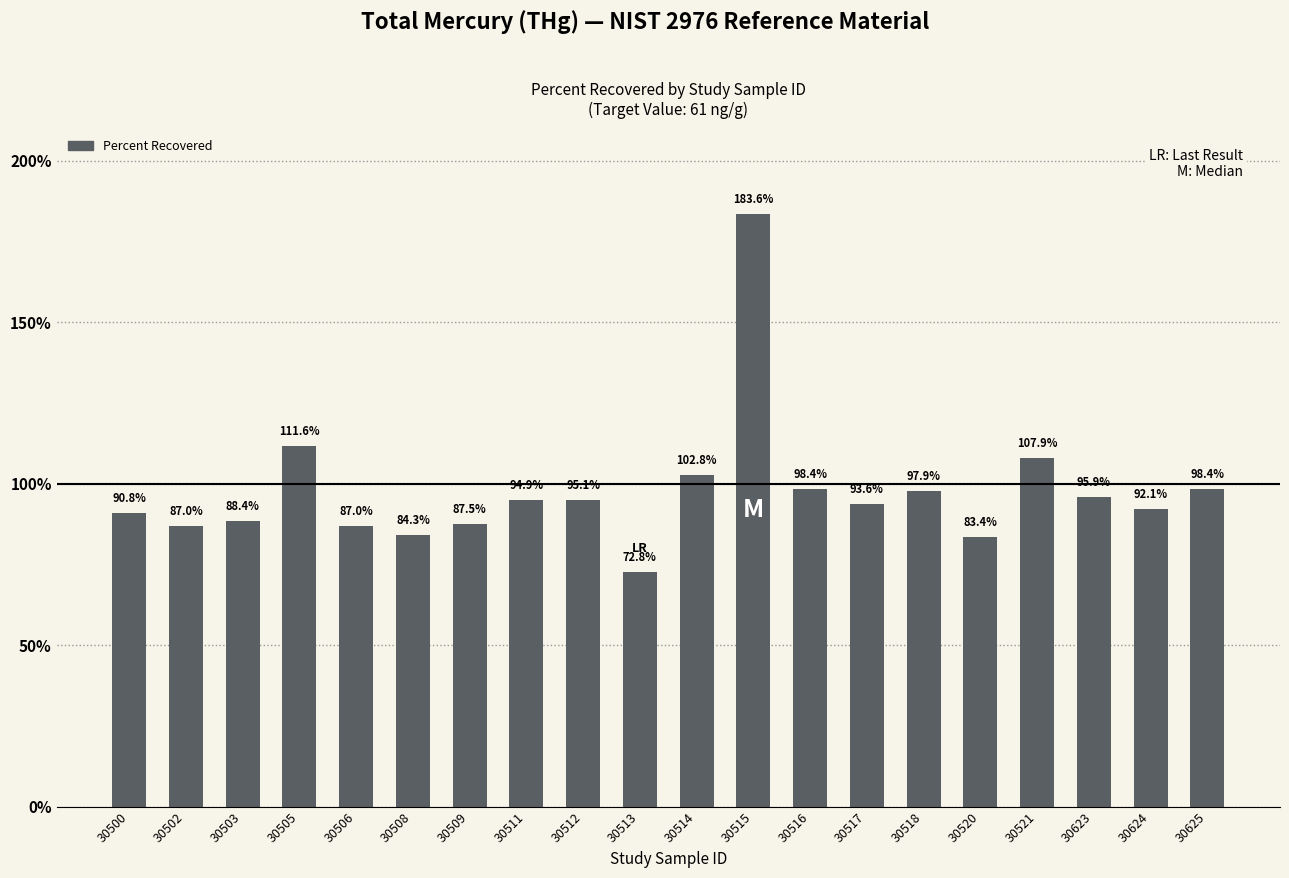

Is it true that the value at 30511 is 43.7?

False